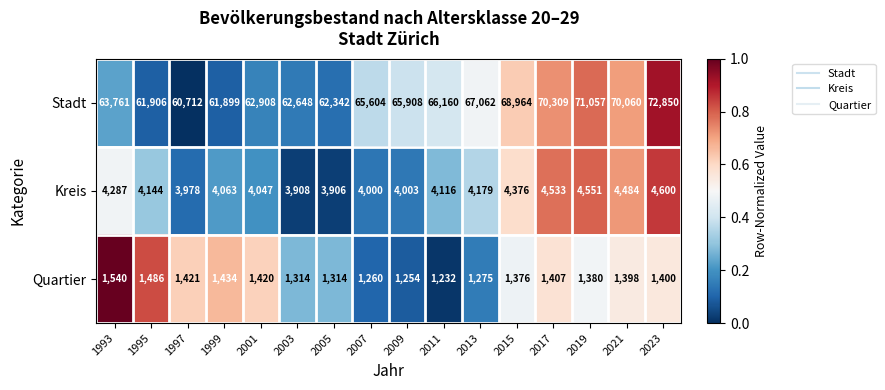

At how many categories does at least one series exceed 29948?

16